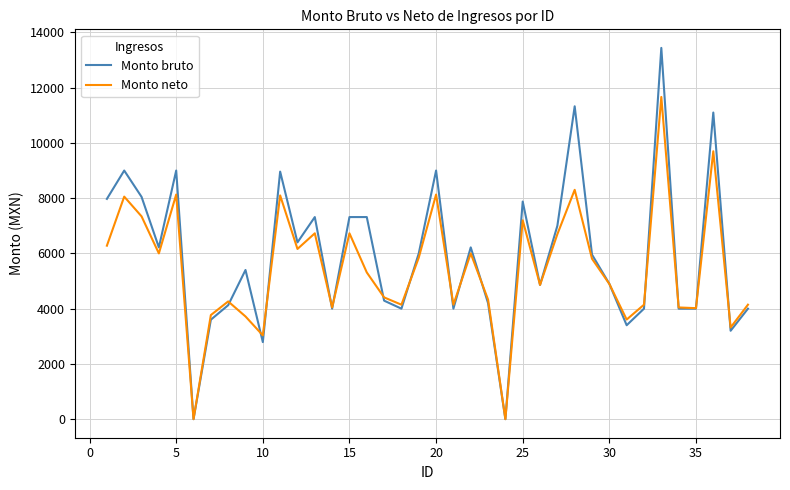

Which series has the largest range (max minus min)?

Monto bruto